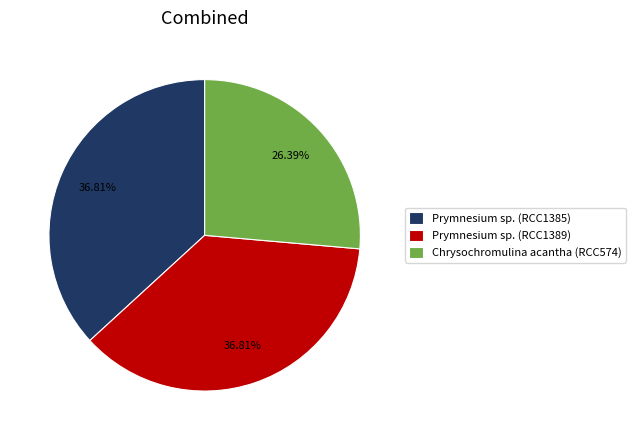

Which slice is the smallest?

Chrysochromulina acantha (RCC574)